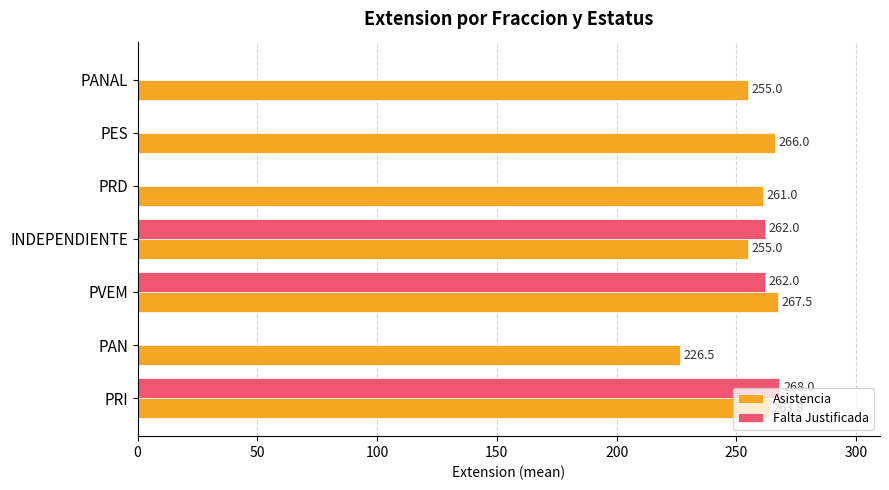

Which category has the highest value in the Falta Justificada series?

PRI